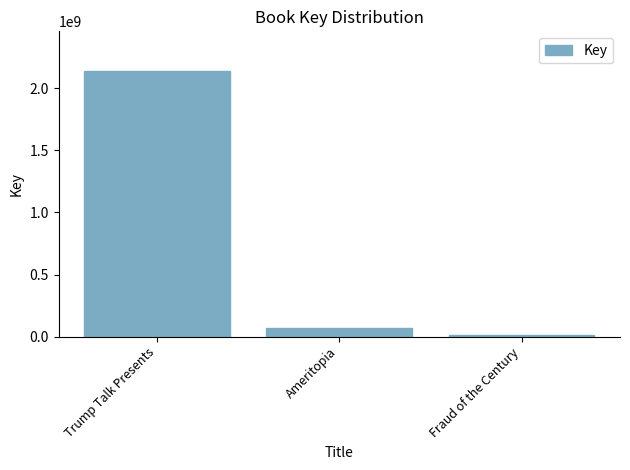

Reading left to right, what are all the values shown in this chart?

Trump Talk Presents=2137669056	Ameritopia=67191357	Fraud of the Century=16639361